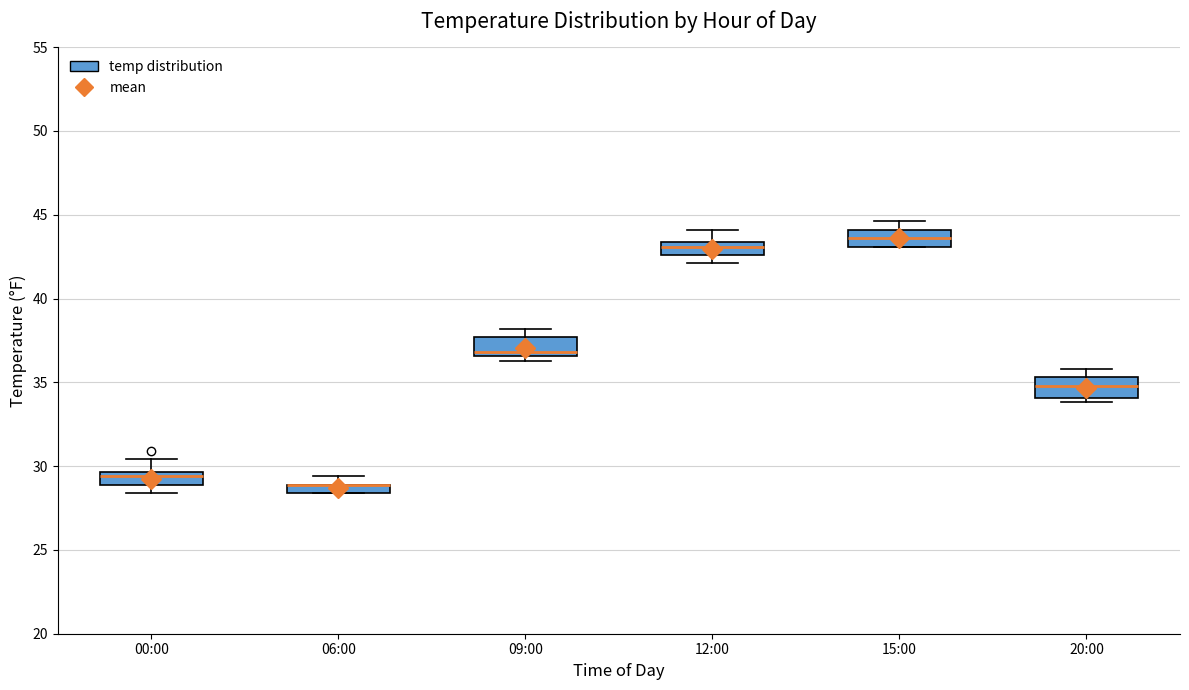

Where is the upper edge of the box for 06:00 on the y-axis? The values are not printed on the chart, so give them approximately, as read against the axis.

29.0